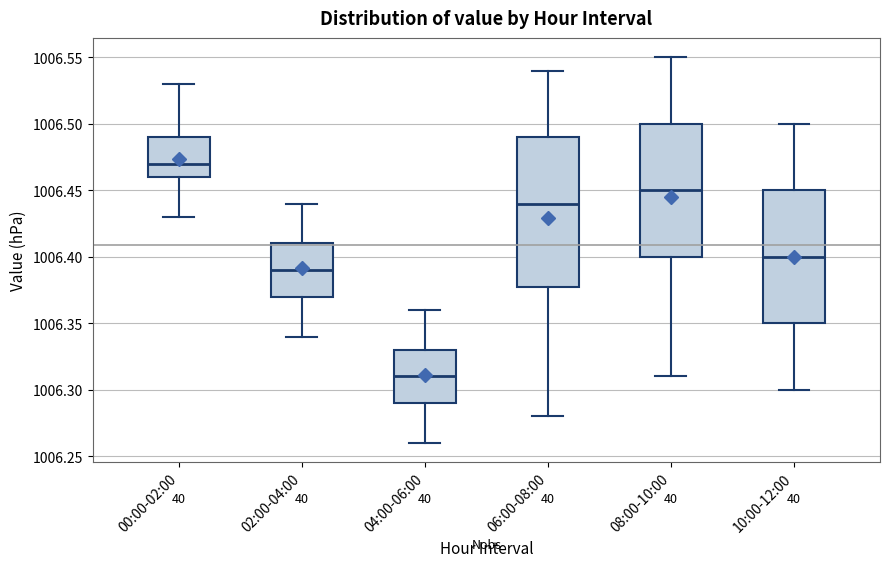

Reading left to right, transcribe this box plot: for each box, give where its median line is, the range the box spans, and where its two whiskers end, as read against the y-axis. The values are not printed on the chart, so give them approximately, as read against the axis.

00:00-02:00: median 1006.47, box 1006.46 to 1006.49, whiskers 1006.43 to 1006.53
02:00-04:00: median 1006.39, box 1006.37 to 1006.41, whiskers 1006.34 to 1006.44
04:00-06:00: median 1006.31, box 1006.29 to 1006.33, whiskers 1006.26 to 1006.36
06:00-08:00: median 1006.44, box 1006.38 to 1006.49, whiskers 1006.28 to 1006.54
08:00-10:00: median 1006.45, box 1006.40 to 1006.50, whiskers 1006.31 to 1006.55
10:00-12:00: median 1006.40, box 1006.35 to 1006.45, whiskers 1006.30 to 1006.50